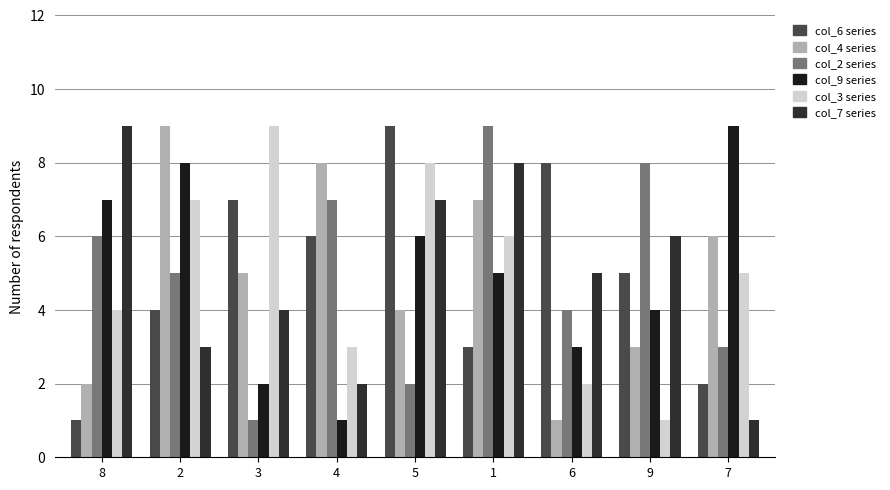

Count the number of categories in the chart.

9